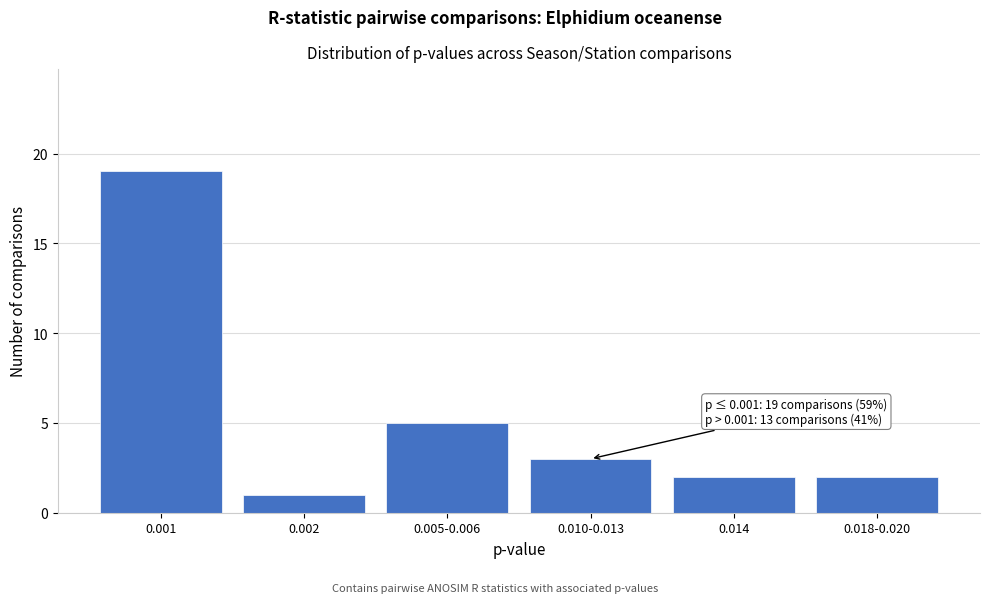

Reading left to right, transcribe all the data shown in this chart.

0.001=19	0.002=1	0.005-0.006=5	0.010-0.013=3	0.014=2	0.018-0.020=2